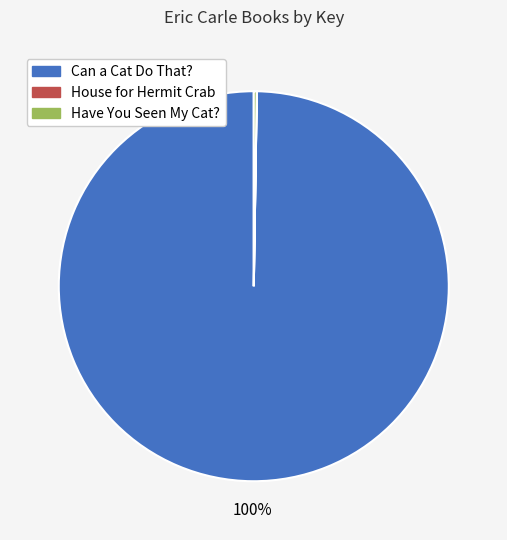

What is the majority slice?

Can a Cat Do That?